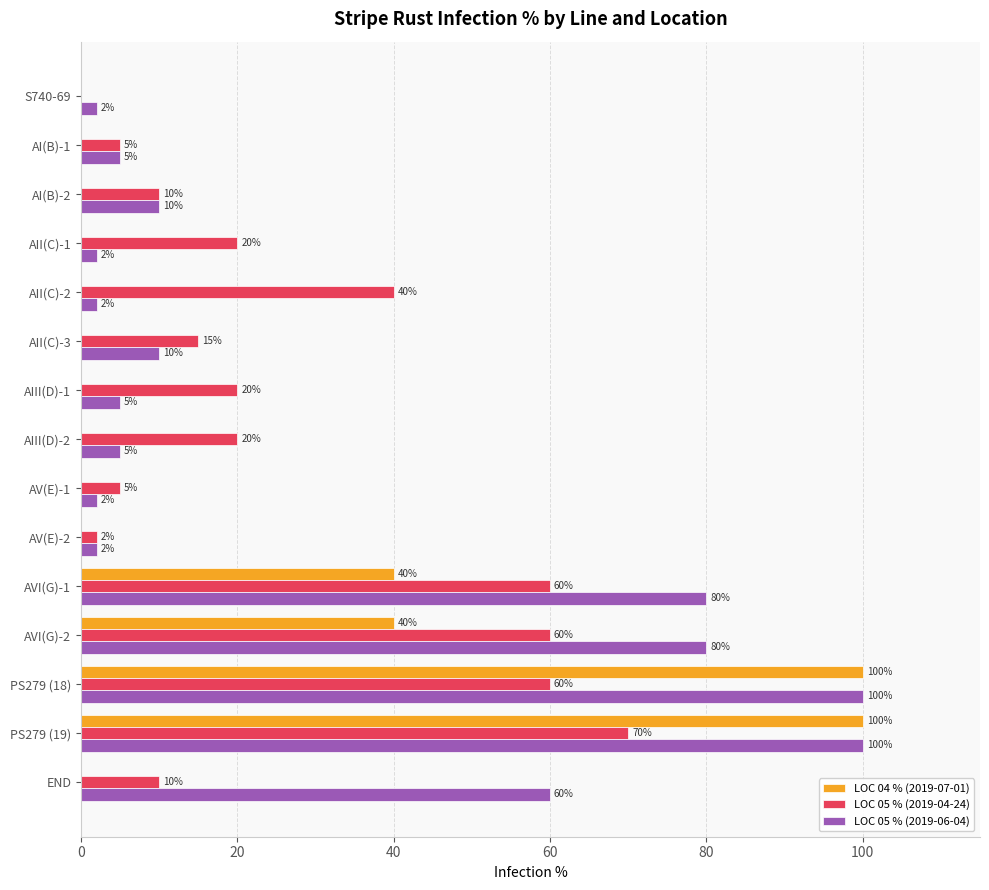

What is the sum of the LOC 05 % (2019-06-04) values at S740-69 and AVI(G)-2?

82